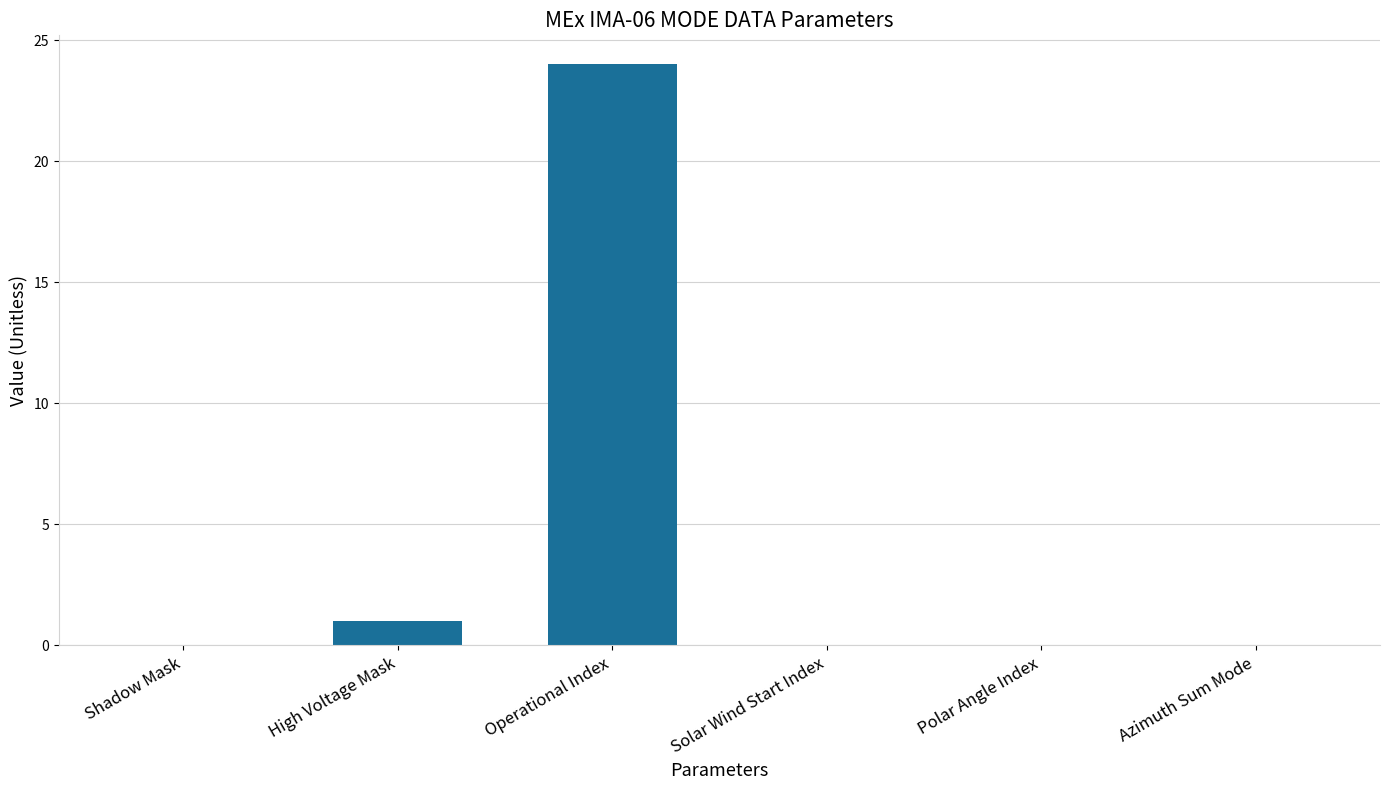

Where is the data nearest to the value 12?

High Voltage Mask